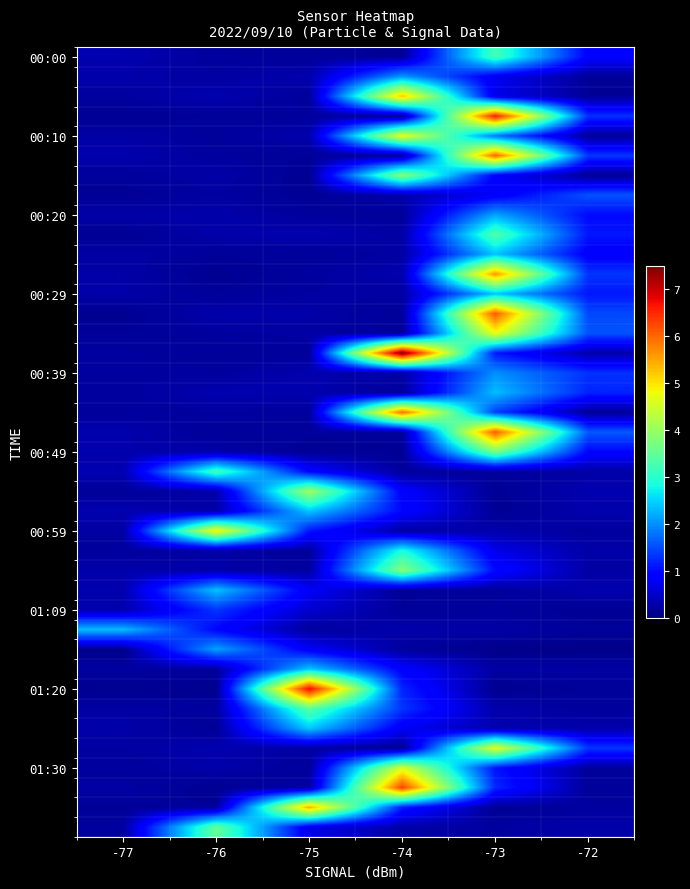

At which category is the sum across all series the highest?

-73